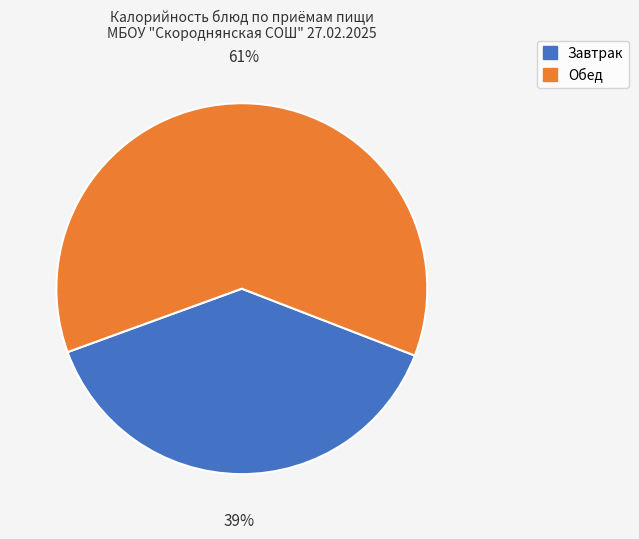

Does any single category account for the majority?

Yes